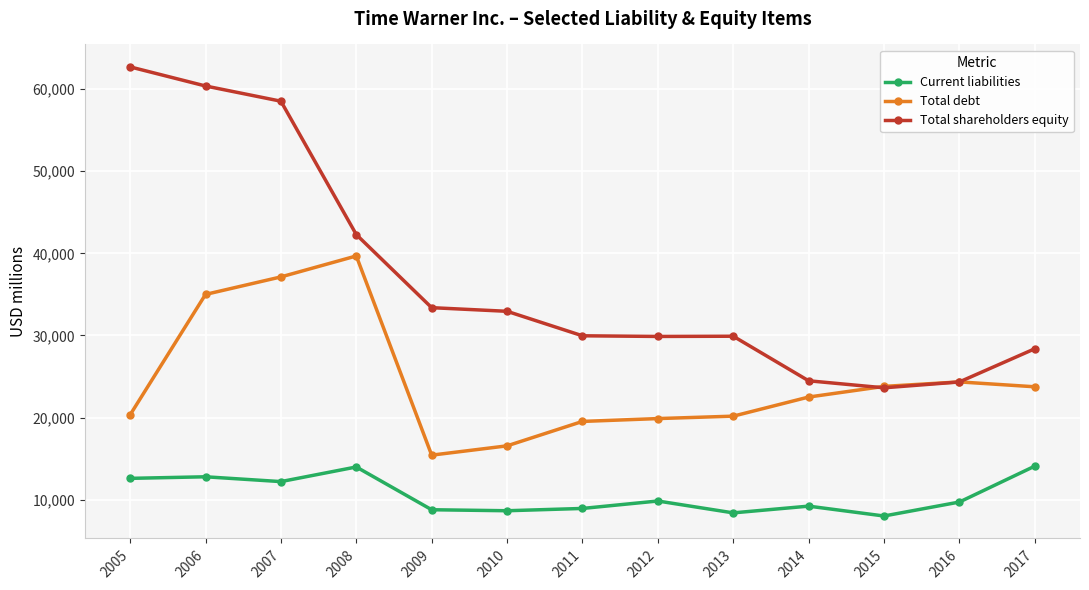

Which series has the largest range (max minus min)?

Total shareholders equity